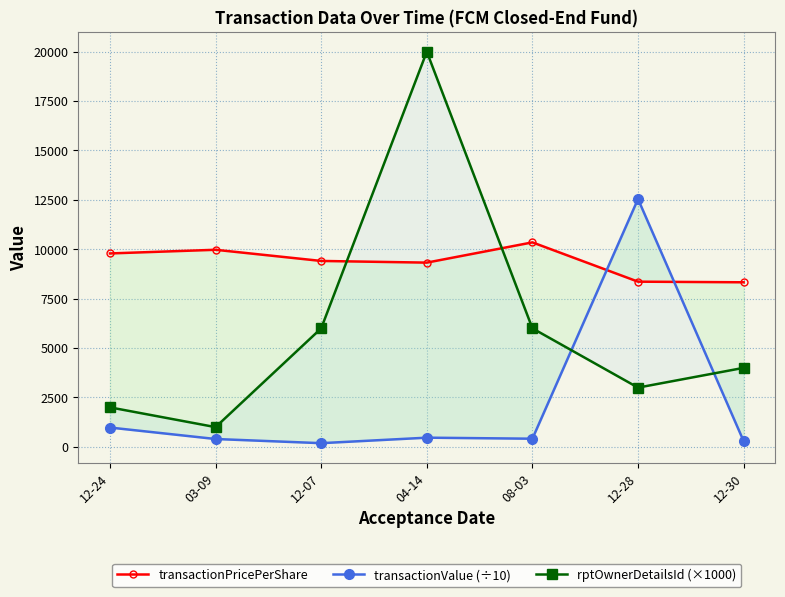

Between 12-28 and 12-07, which is larger?

12-07